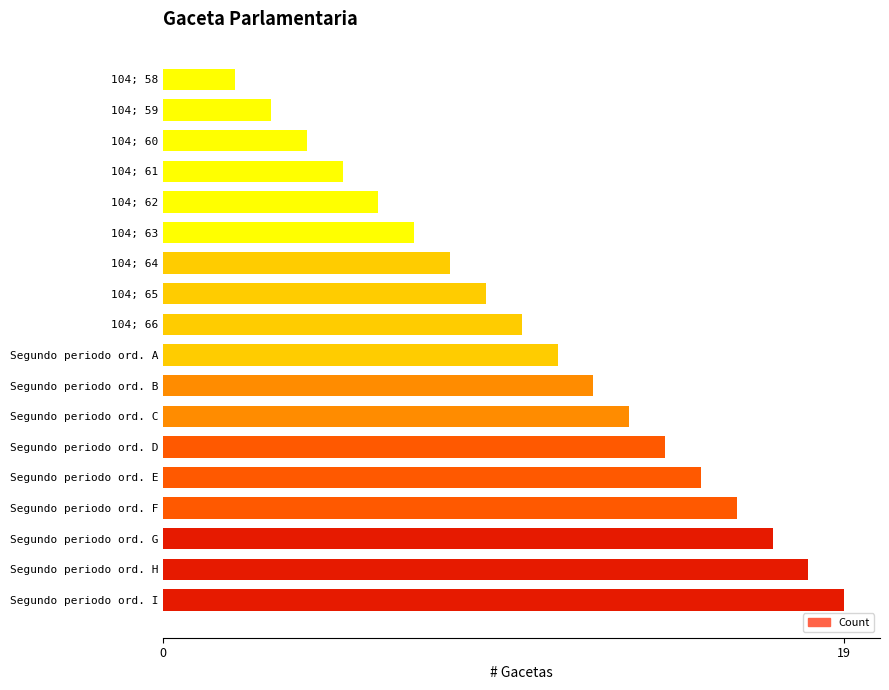

Approximately how many times larger is the value at 104; 65 compared to 104; 59?

3.0